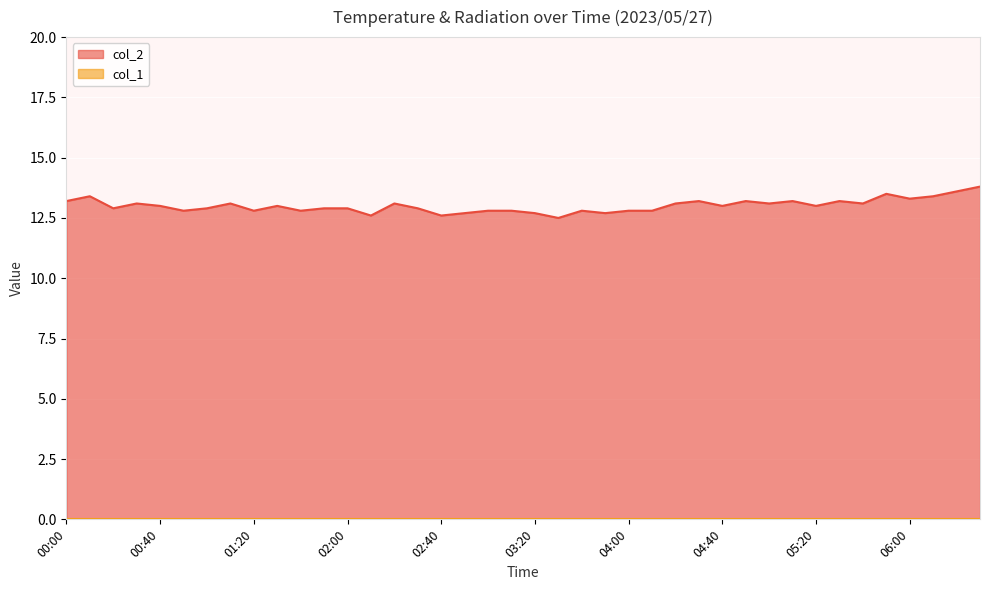

Reading left to right, what are all the values shown in this chart?

00:00=13.2	00:10=13.4	00:20=12.9	00:30=13.1	00:40=13.0	00:50=12.8	01:00=12.9	01:10=13.1	01:20=12.8	01:30=13.0	01:40=12.8	01:50=12.9	02:00=12.9	02:10=12.6	02:20=13.1	02:30=12.9	02:40=12.6	02:50=12.7	03:00=12.8	03:10=12.8	03:20=12.7	03:30=12.5	03:40=12.8	03:50=12.7	04:00=12.8	04:10=12.8	04:20=13.1	04:30=13.2	04:40=13.0	04:50=13.2	05:00=13.1	05:10=13.2	05:20=13.0	05:30=13.2	05:40=13.1	05:50=13.5	06:00=13.3	06:10=13.4	06:20=13.6	06:30=13.8